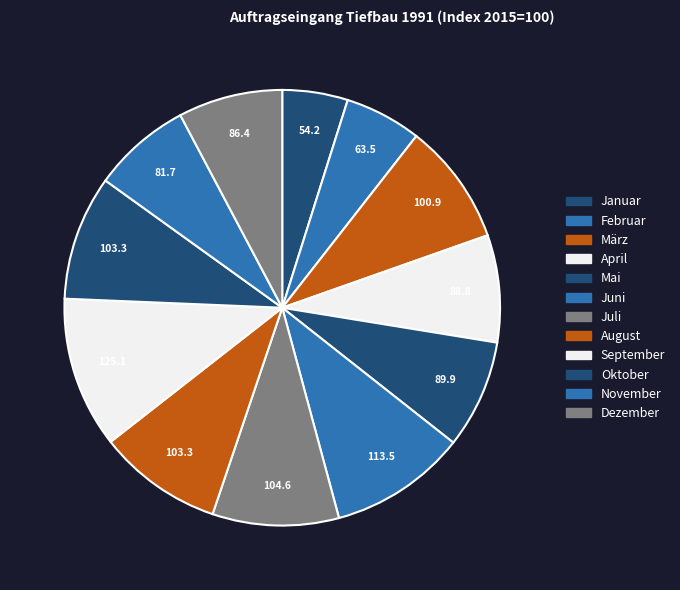

True or false: Juli accounts for 9% of the total.

True